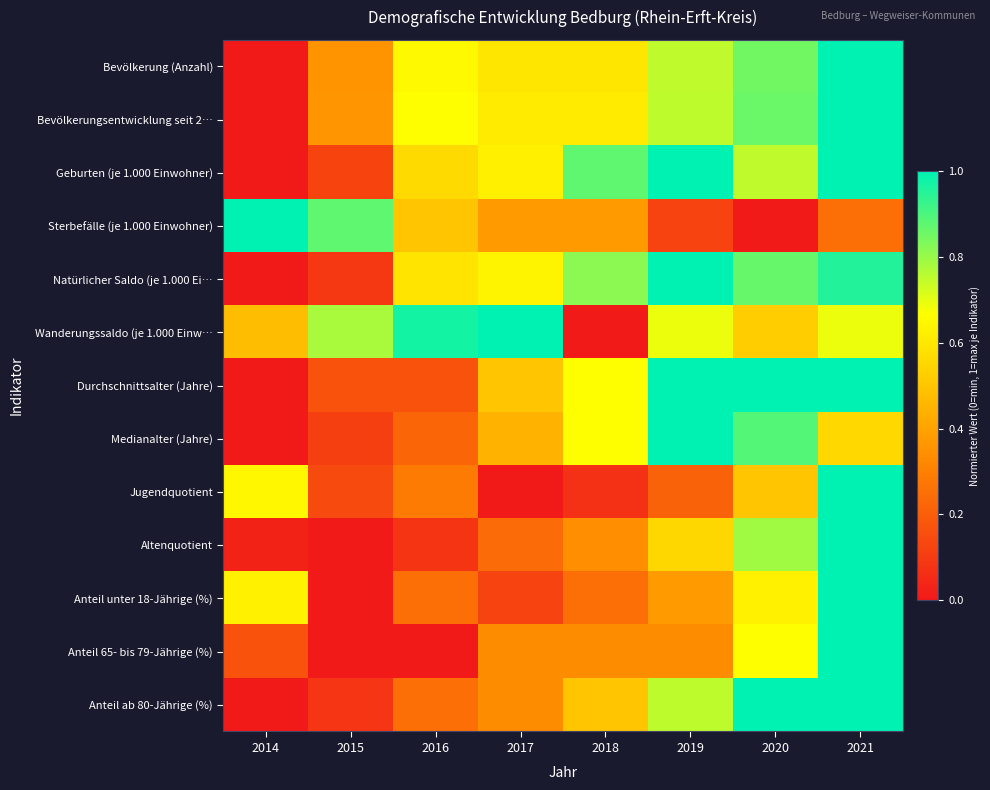

What is the spread (max minus min) of values at 2017?

1.0